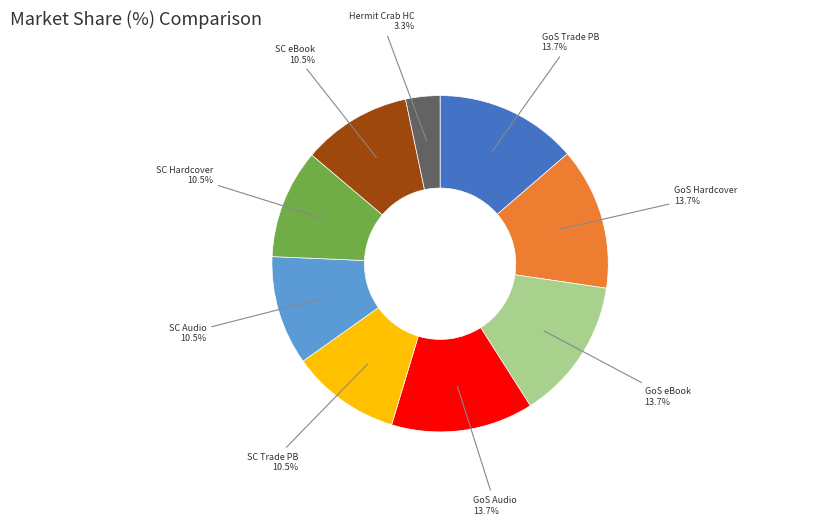

Which slice is the smallest?

Hermit Crab HC